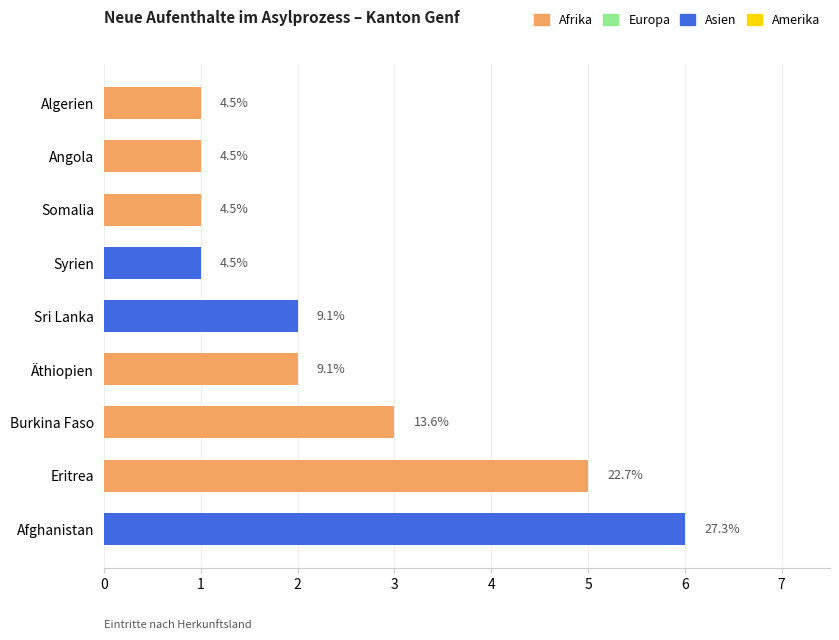

Between 5 and 0, which is larger?

5